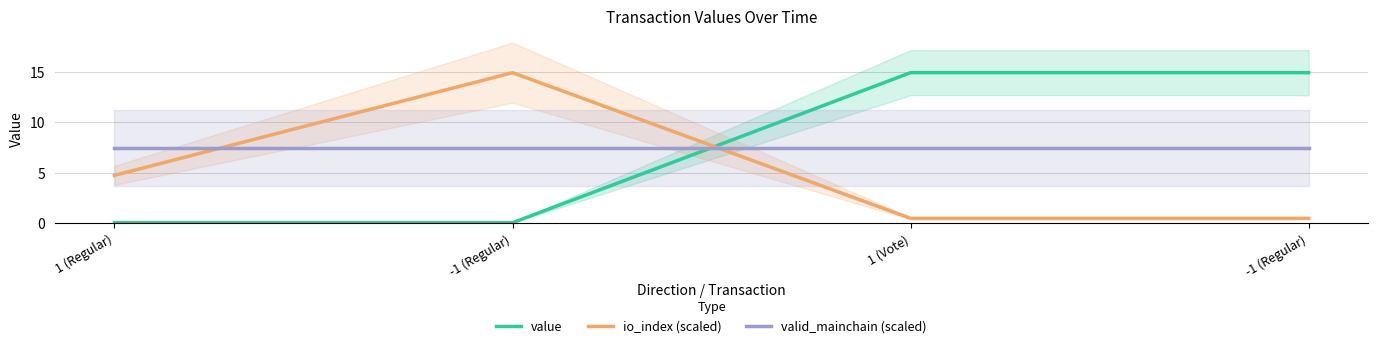

Rank the series by their maximum value, from highest to lowest.

value, io_index (scaled), valid_mainchain (scaled)